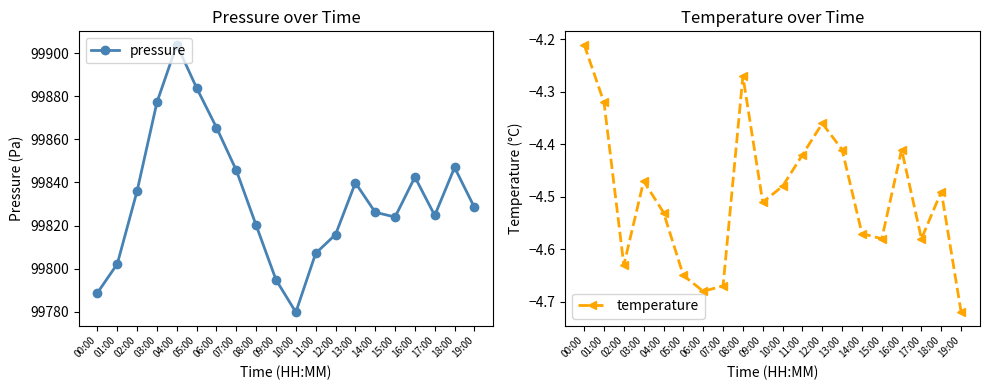

At which category does pressure reach its first local valley?

10:00